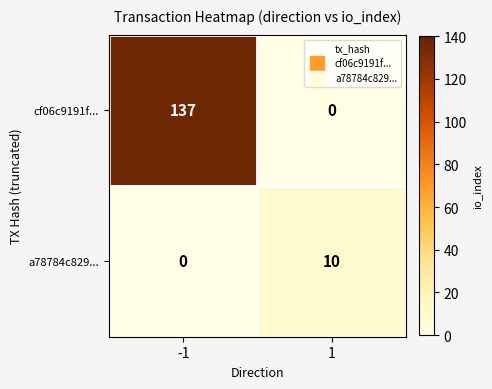

Reading right to left, list all the values displayed in this chart.

cf06c9191f...: 0	137
a78784c829...: 10	0